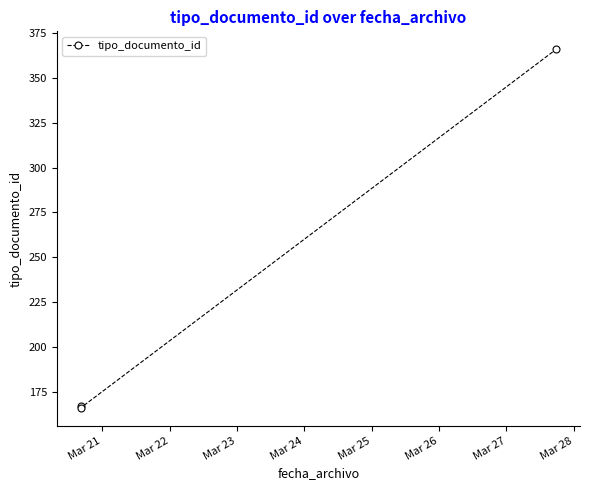

What is the value of the 1st point from the left?

167